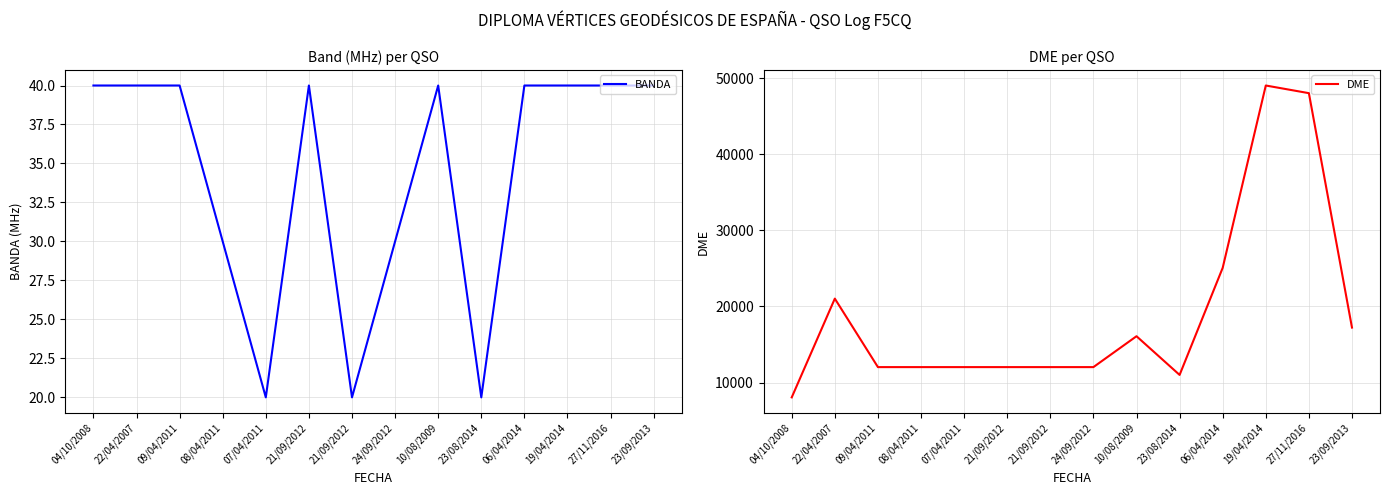

Reading right to left, list all the values displayed in this chart.

BANDA: 40	40	40	40	20	40	30	20	40	20	30	40	40	40
DME: 17232	48017	49023	25079	11015	16096	12040	12040	12040	12040	12040	12040	21035	8065